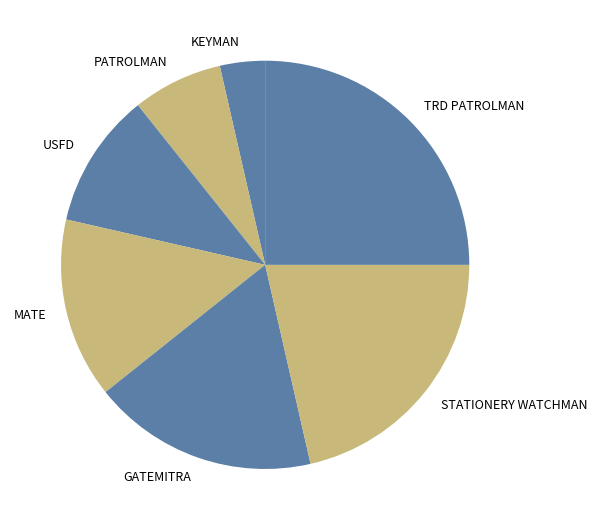

The TRD PATROLMAN slice represents 25% of the pie. True or false?

True